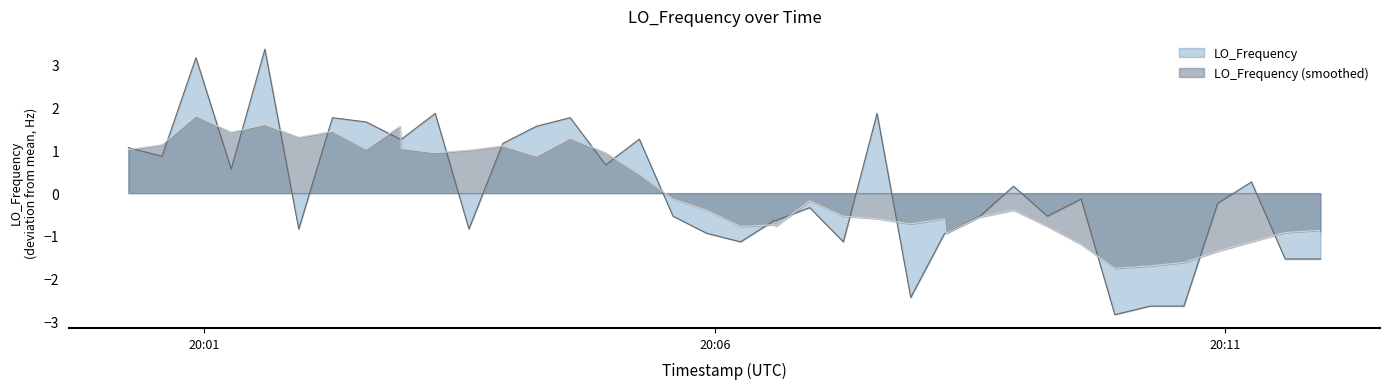

Reading left to right, what are all the values shown in this chart?

1.1	0.9	3.2	0.6	3.4	-0.8	1.8	1.7	1.3	1.3	1.9	-0.8	1.2	1.6	1.8	0.7	1.3	-0.5	-0.9	-1.1	-0.6	-0.6	-0.3	-1.1	1.9	-2.4	-0.9	-0.9	-0.5	0.2	-0.5	-0.1	-2.8	-2.6	-2.6	-0.2	0.3	-1.5	-1.5	-1.5